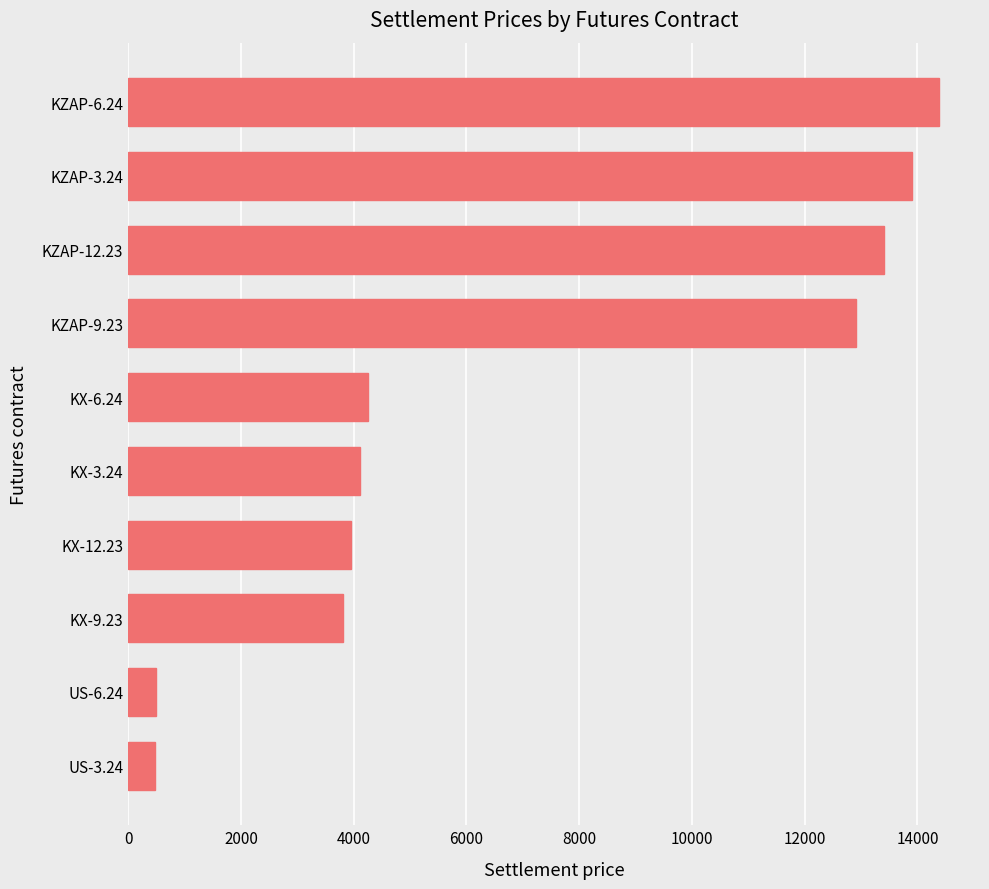

Where is the data nearest to the value 7434?

KX-6.24